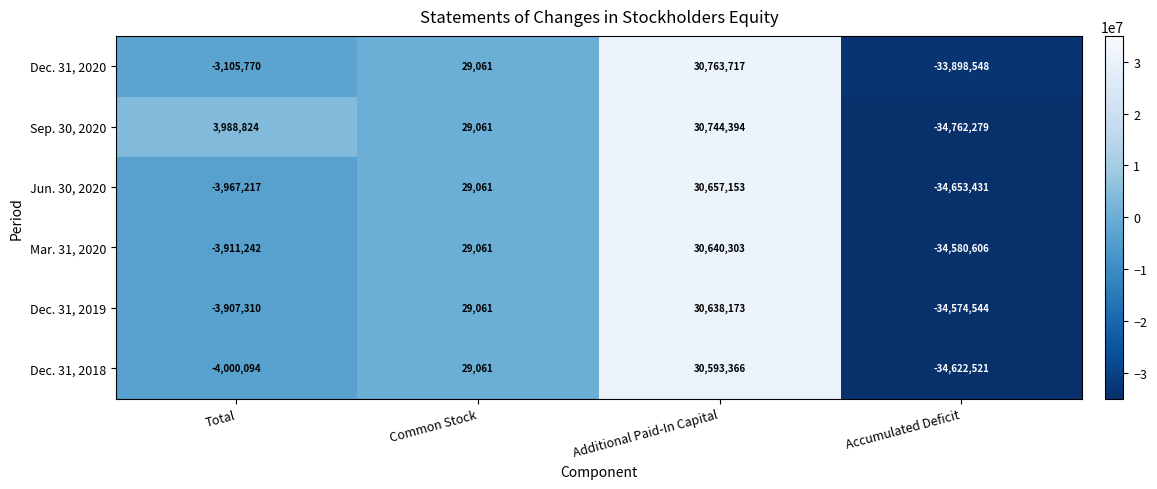

Reading left to right, transcribe all the data shown in this chart.

Dec. 31, 2020: Total=-3105770	Common Stock=29061	Additional Paid-In Capital=30763717	Accumulated Deficit=-33898548
Sep. 30, 2020: Total=3988824	Common Stock=29061	Additional Paid-In Capital=30744394	Accumulated Deficit=-34762279
Jun. 30, 2020: Total=-3967217	Common Stock=29061	Additional Paid-In Capital=30657153	Accumulated Deficit=-34653431
Mar. 31, 2020: Total=-3911242	Common Stock=29061	Additional Paid-In Capital=30640303	Accumulated Deficit=-34580606
Dec. 31, 2019: Total=-3907310	Common Stock=29061	Additional Paid-In Capital=30638173	Accumulated Deficit=-34574544
Dec. 31, 2018: Total=-4000094	Common Stock=29061	Additional Paid-In Capital=30593366	Accumulated Deficit=-34622521